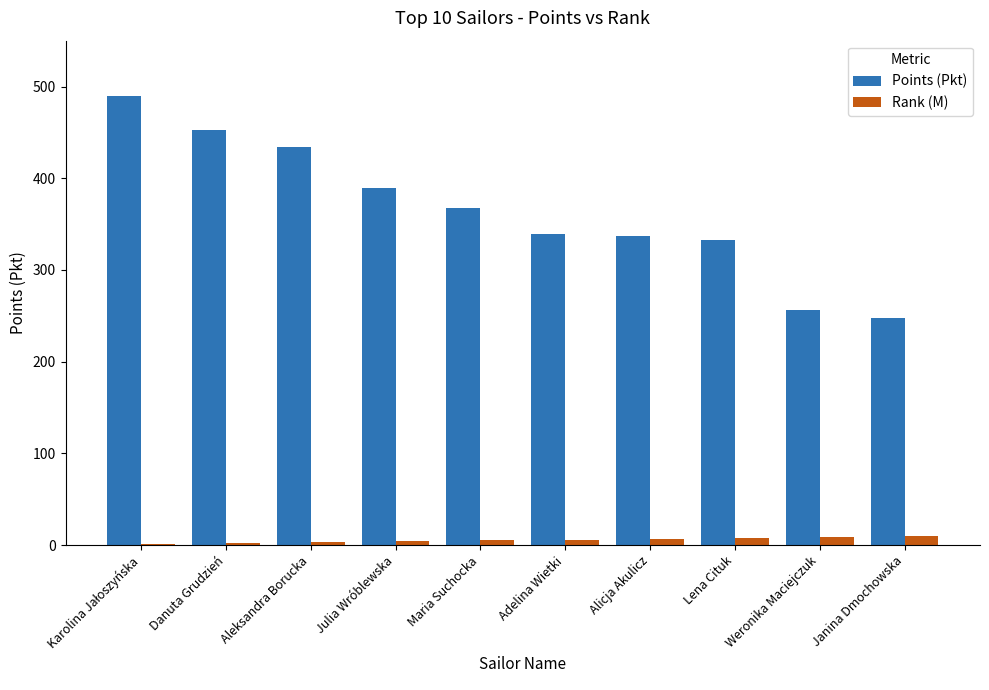

Does the chart contain stacked bars?

No